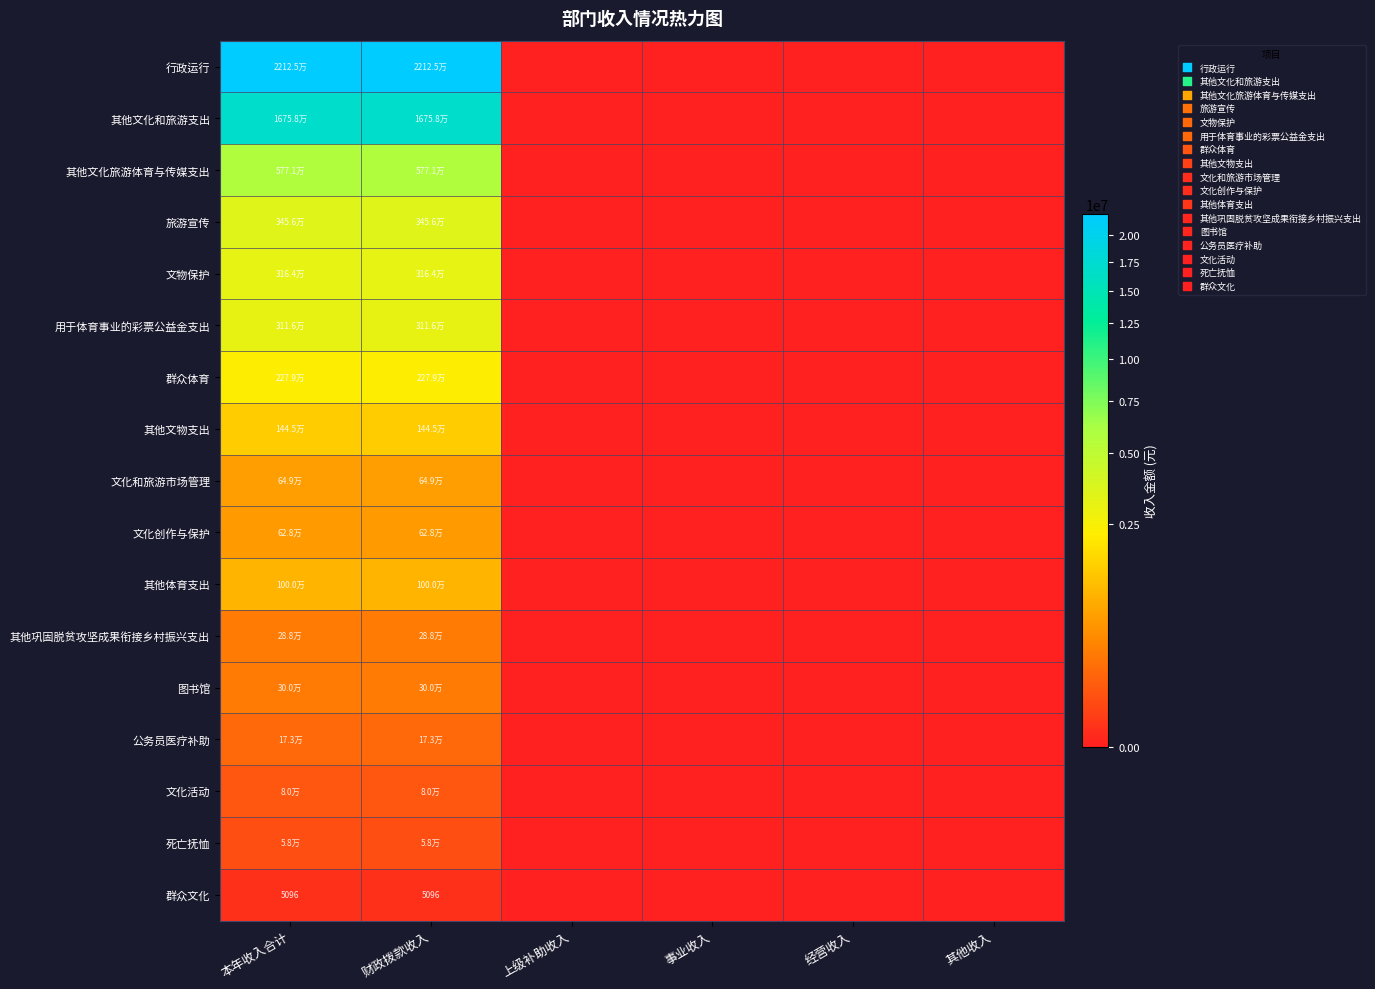

Which category has the highest value in the 其他文物支出 series?

本年收入合计